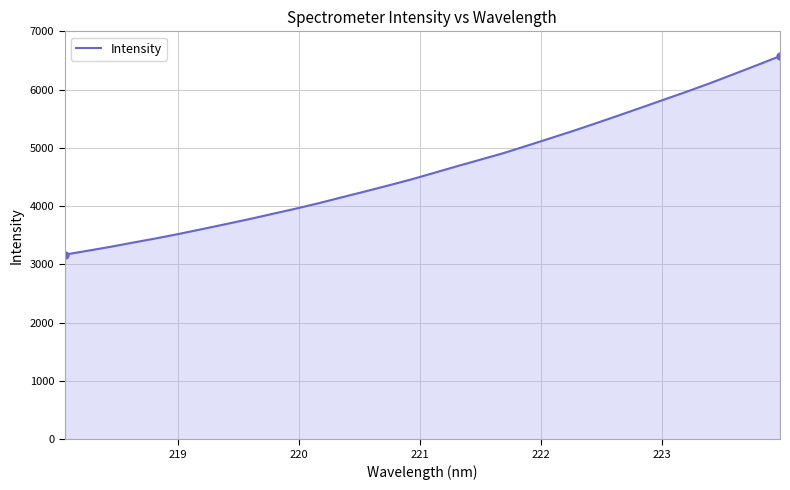

What is the difference between the maximum and minimum values?

3406.8